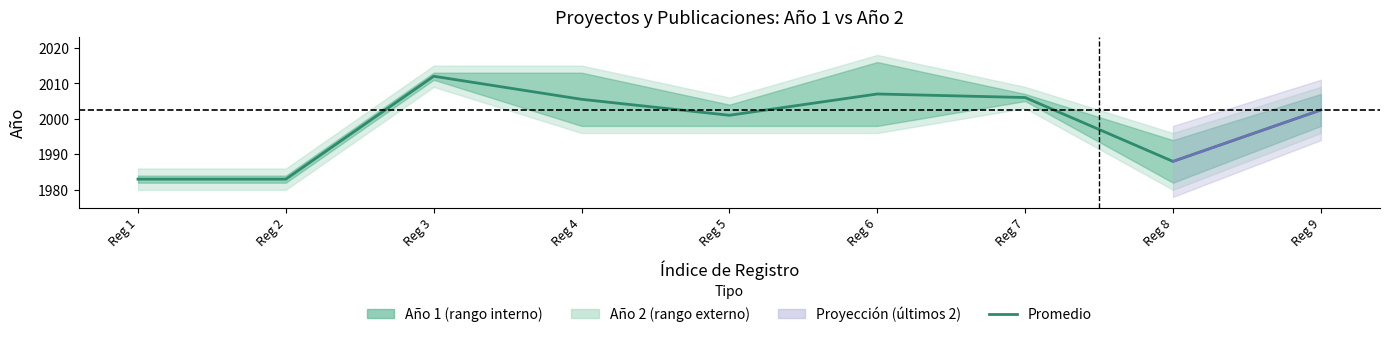

Does the chart display data point markers on the line(s)?

No